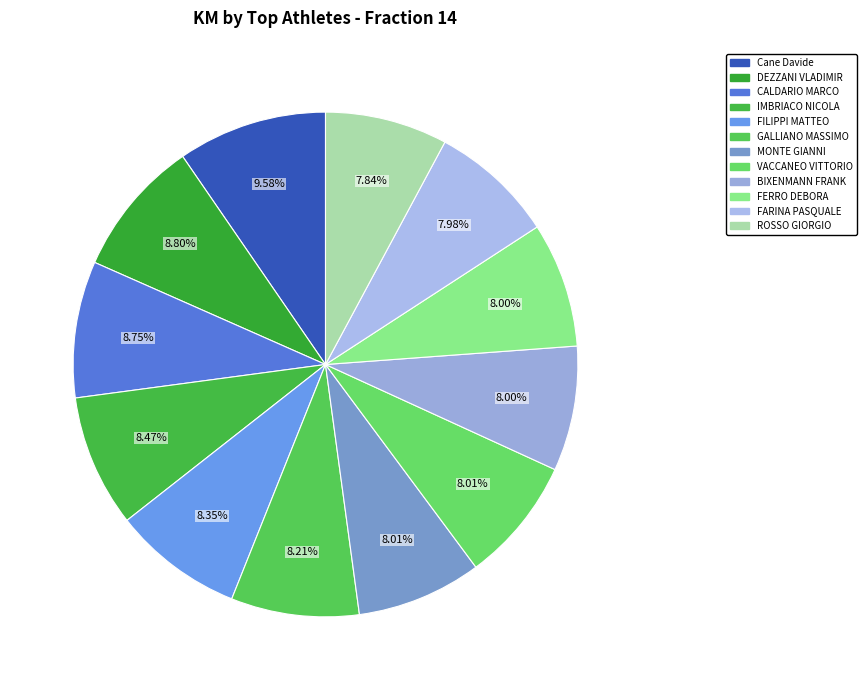

To the nearest percent, what portion does FARINA PASQUALE represent?

8%